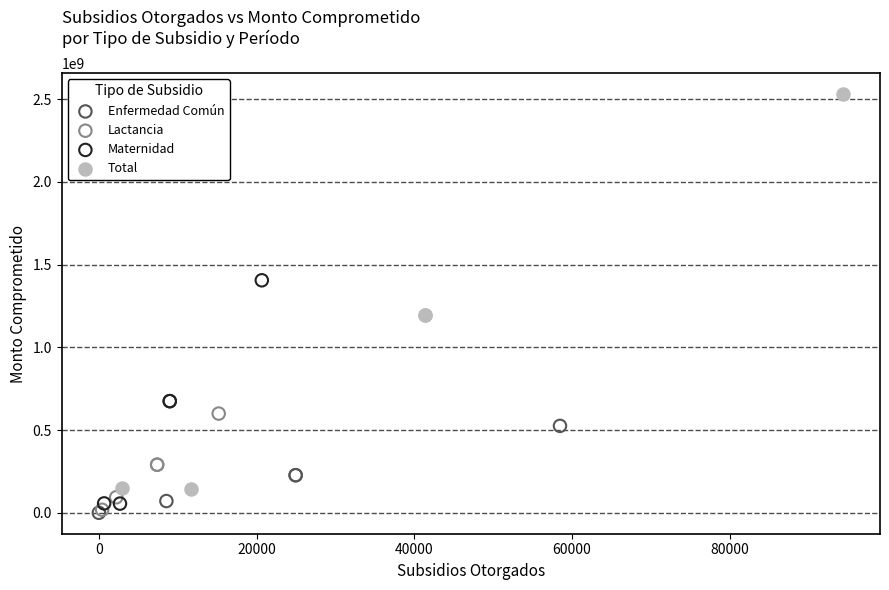

Which series reaches the maximum Y coordinate?

Total